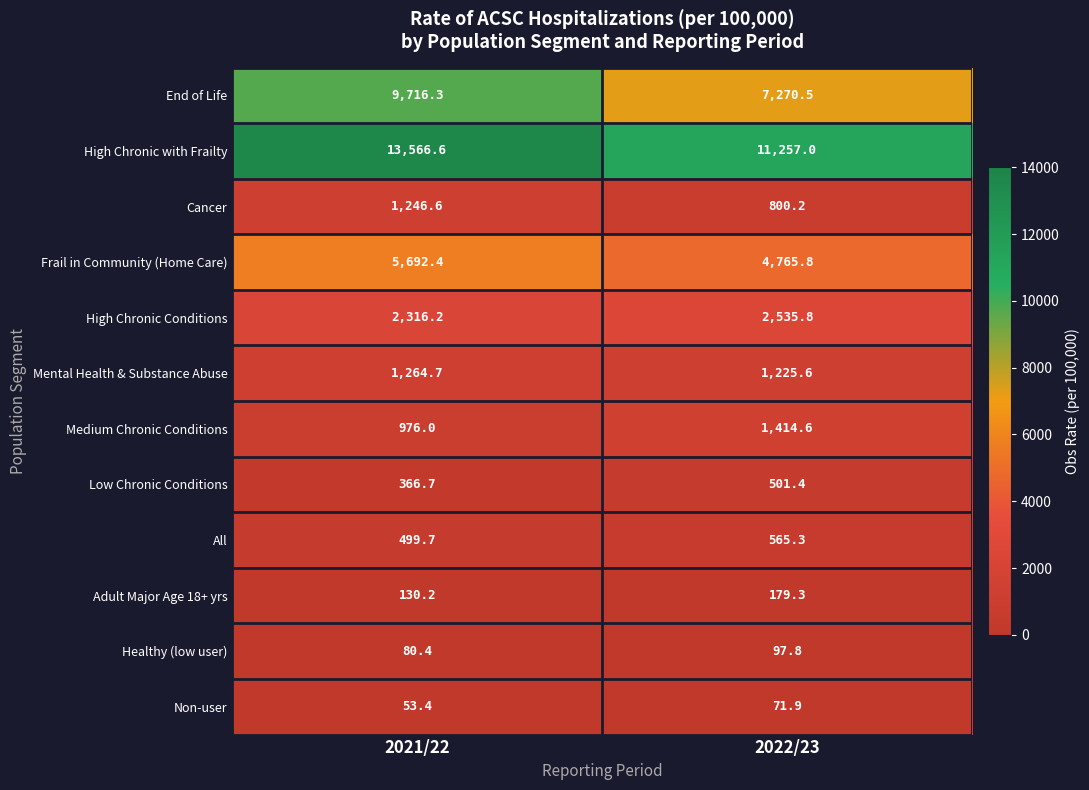

True or false: End of Life has a value of 7270.5 at 2022/23.

True